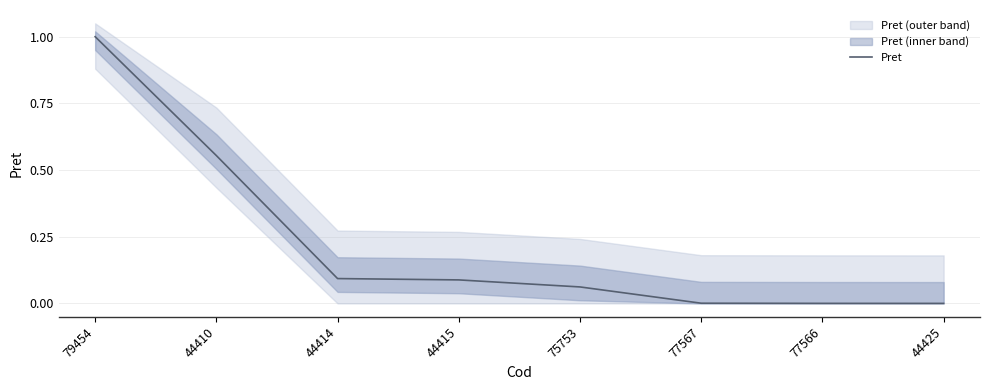

Which label corresponds to the smallest value in the chart?

44425